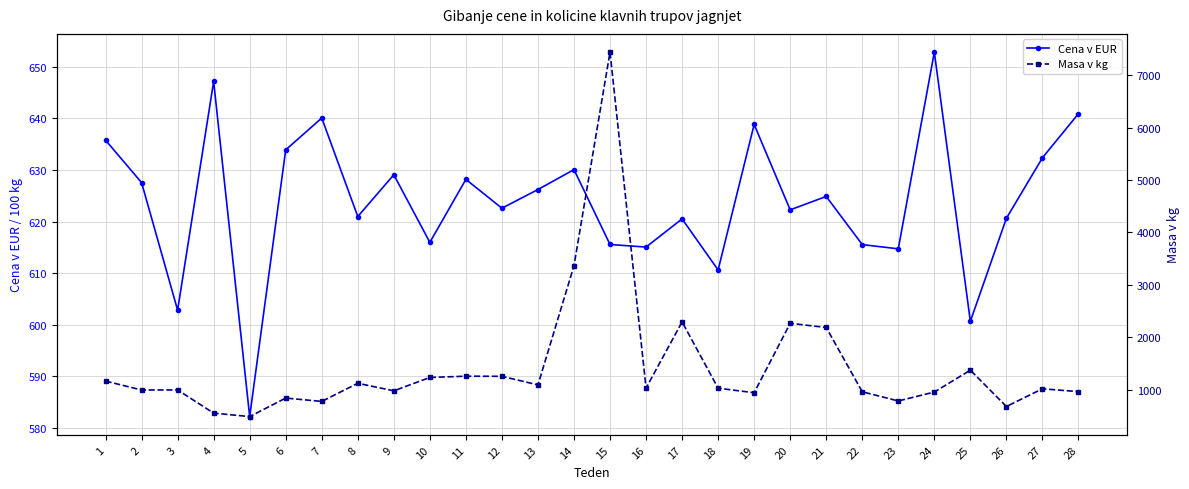

What is the value of the Cena v EUR point at the 14th from the left?

630.1